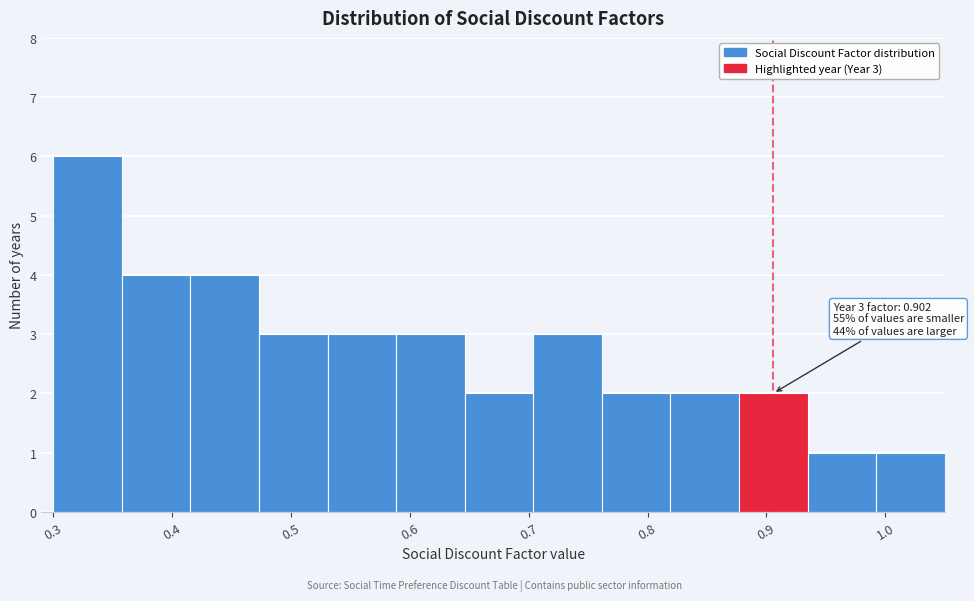

Over which range of the x-axis is the bar tallest?

0.30 to 0.36